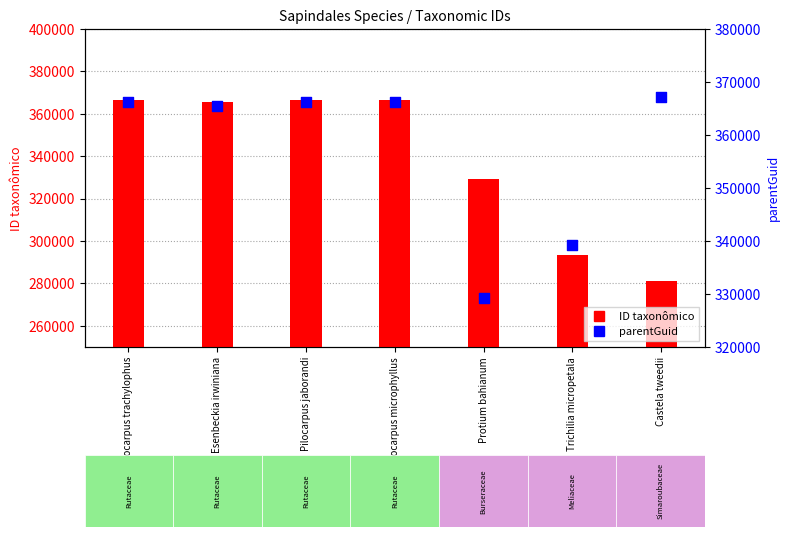

What are all the series names shown in the legend?

ID taxonômico, parentGuid